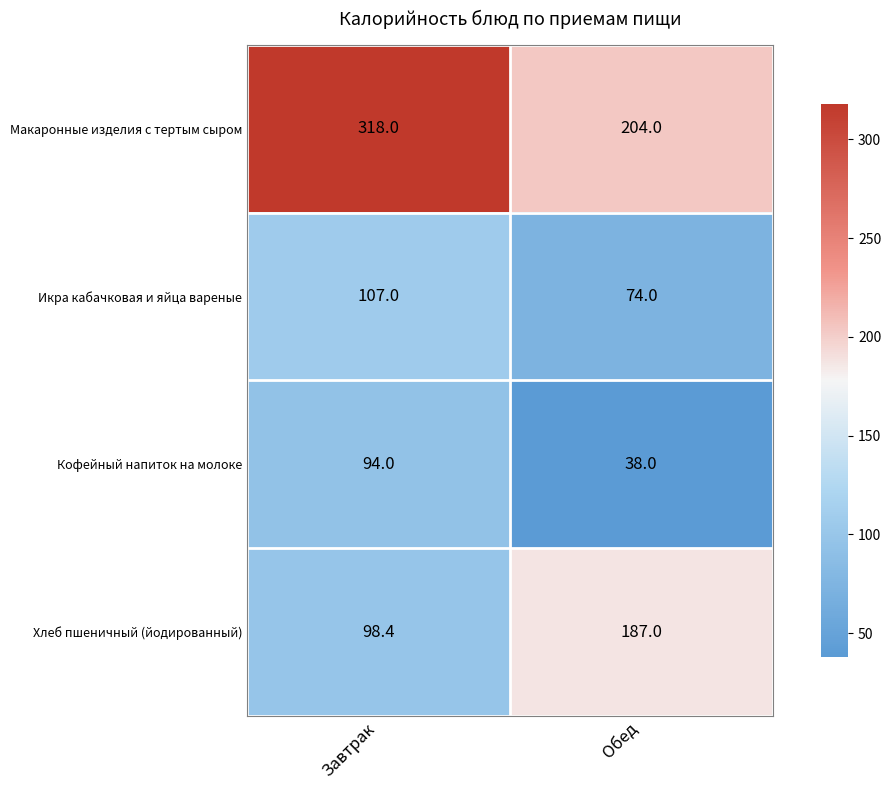

Between Завтрак and Обед, which series saw the biggest shift?

Макаронные изделия с тертым сыром